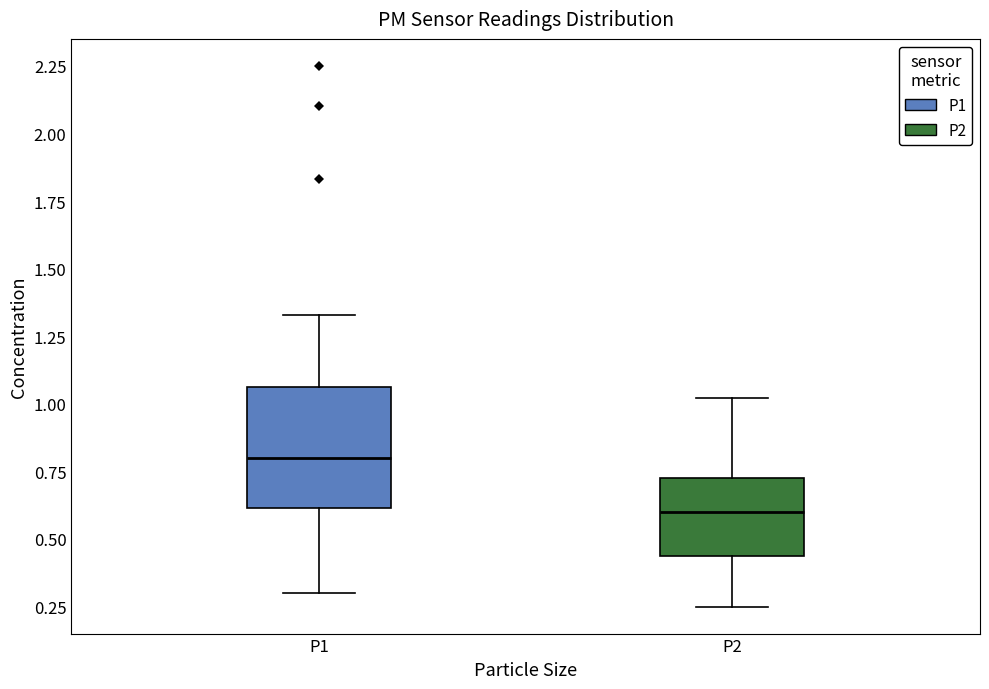

Reading left to right, read every box against the y-axis: the position of its median line, the range the box covers, and the ends of its whiskers. The values are not printed on the chart, so give them approximately, as read against the axis.

P1: median 0.80, box 0.60 to 1.05, whiskers 0.30 to 1.35
P2: median 0.60, box 0.45 to 0.75, whiskers 0.25 to 1.00